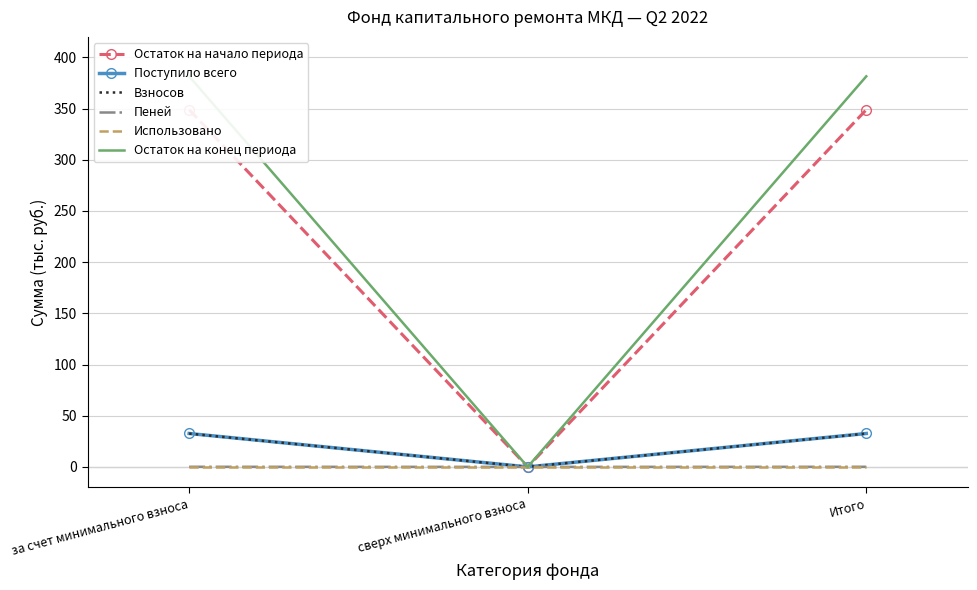

Which has a higher value, за счет минимального взноса or сверх минимального взноса?

за счет минимального взноса